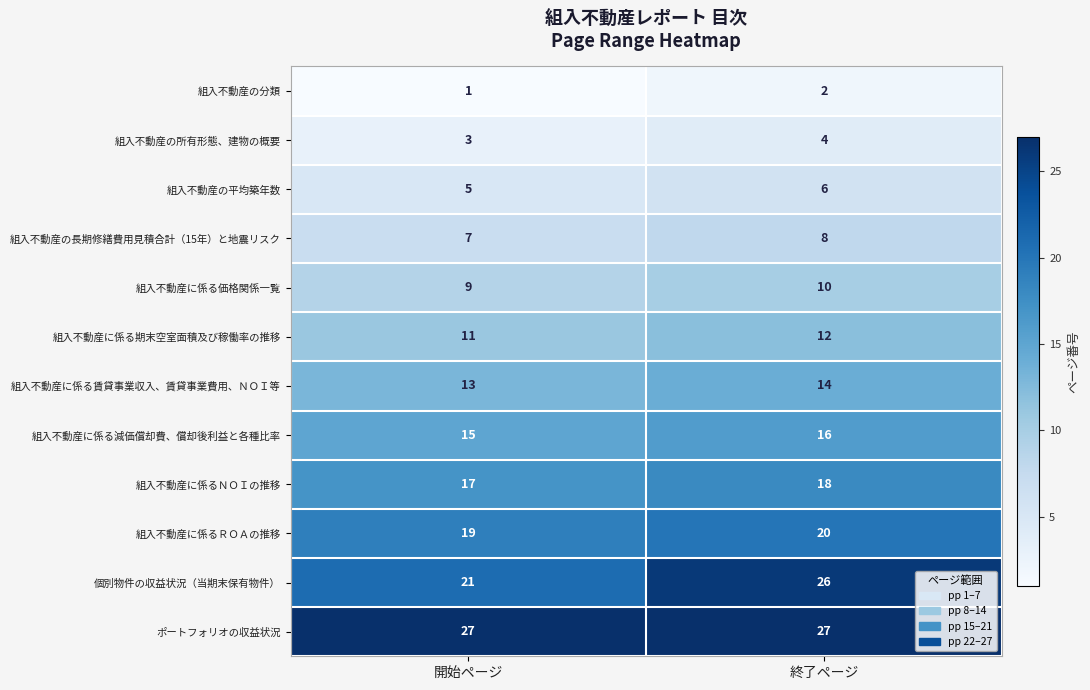

Reading left to right, what are all the values shown in this chart?

組入不動産の分類: 1	2
組入不動産の所有形態、建物の概要: 3	4
組入不動産の平均築年数: 5	6
組入不動産の長期修繕費用見積合計（15年）と地震リスク: 7	8
組入不動産に係る価格関係一覧: 9	10
組入不動産に係る期末空室面積及び稼働率の推移: 11	12
組入不動産に係る賃貸事業収入、賃貸事業費用、ＮＯＩ等: 13	14
組入不動産に係る減価償却費、償却後利益と各種比率: 15	16
組入不動産に係るＮＯＩの推移: 17	18
組入不動産に係るＲＯＡの推移: 19	20
個別物件の収益状況（当期末保有物件）: 21	26
ポートフォリオの収益状況: 27	27